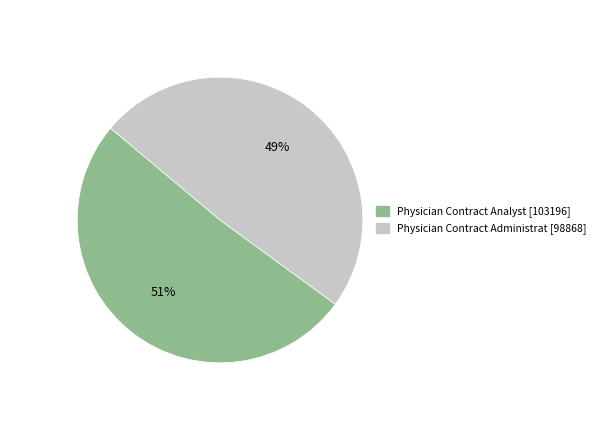

Which category accounts for the majority?

Physician Contract Analyst